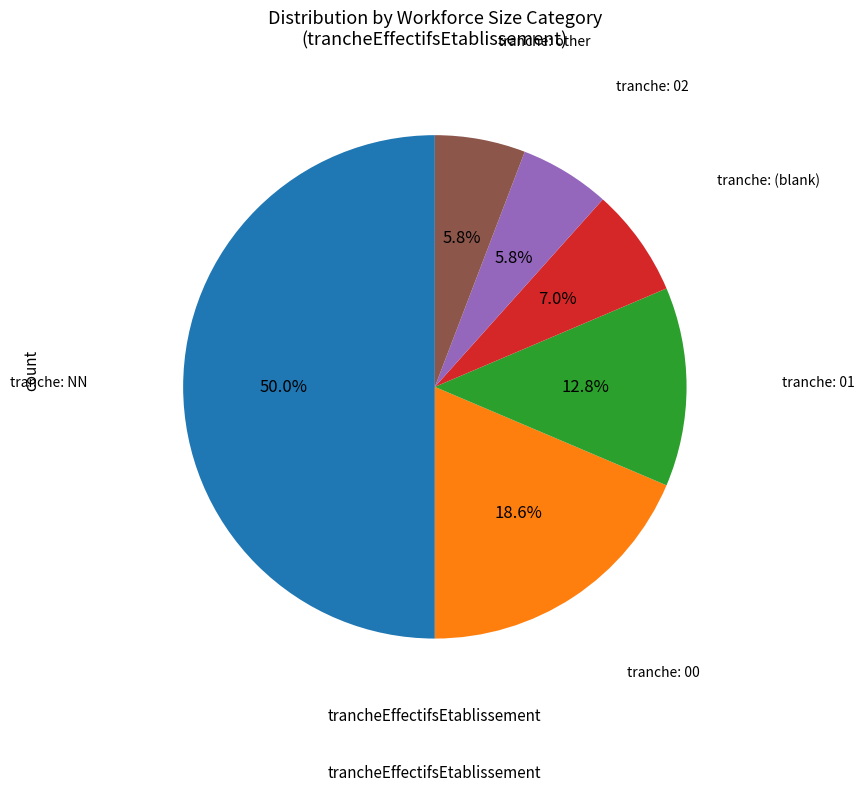

Count the number of slices in the pie.

6